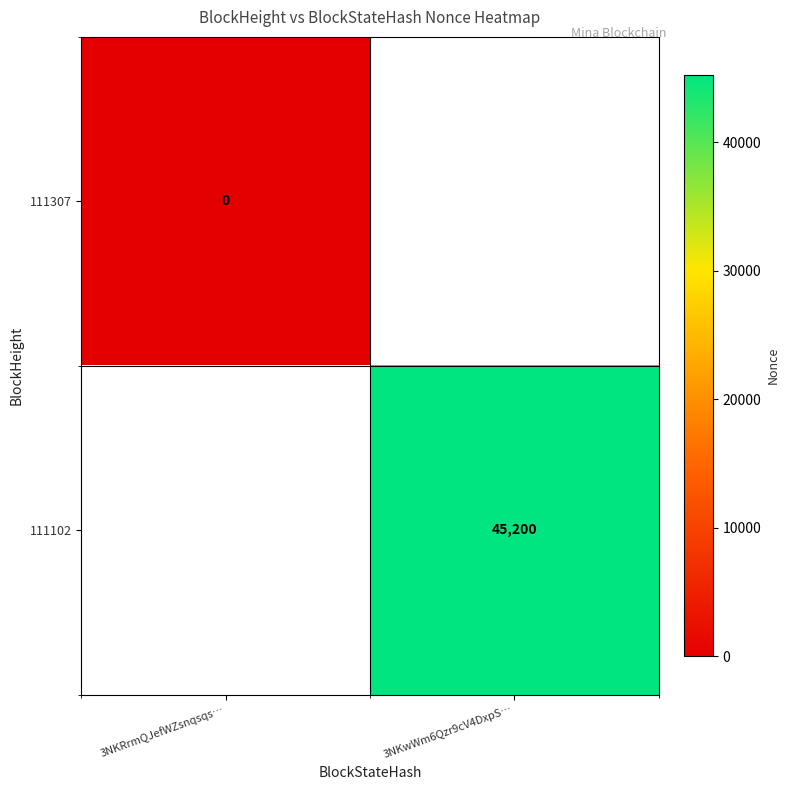

Is it true that 111102 equals 69795 at 3NKwWm6Qzr9cV4DxpS…?

False